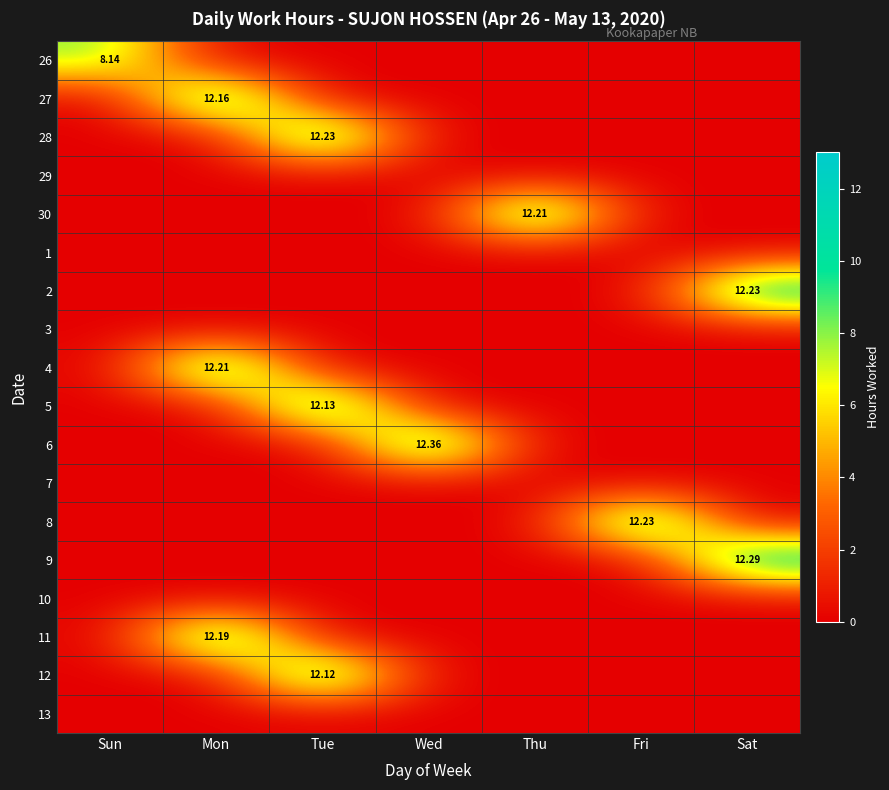

At Tue, list the series in order from largest to smallest.

28, 5, 12, 26, 27, 29, 30, 1, 2, 3, 4, 6, 7, 8, 9, 10, 11, 13